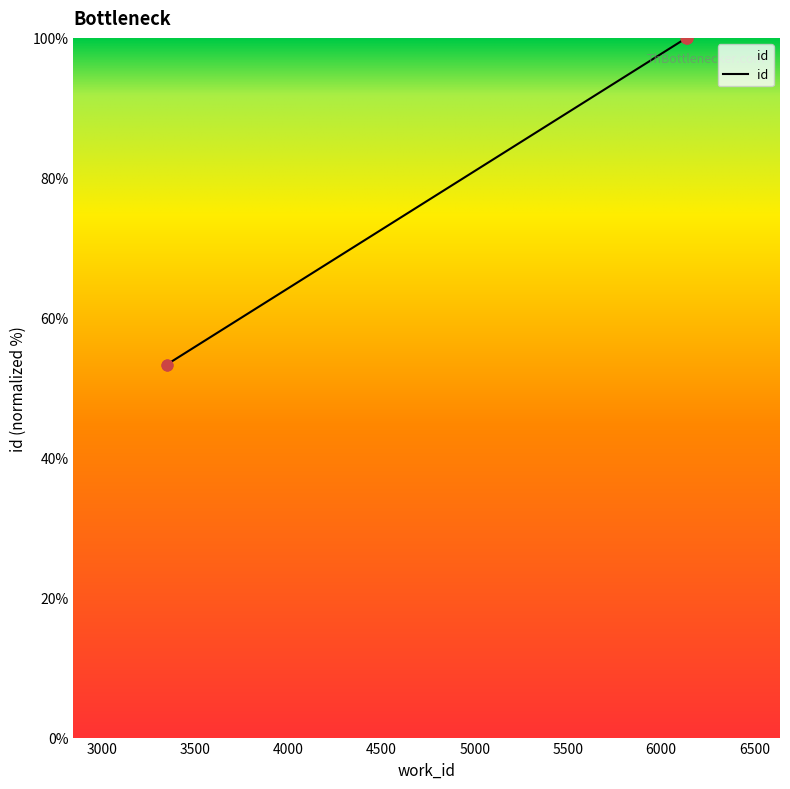

Which has a higher value, 6135 or 6137?

6137